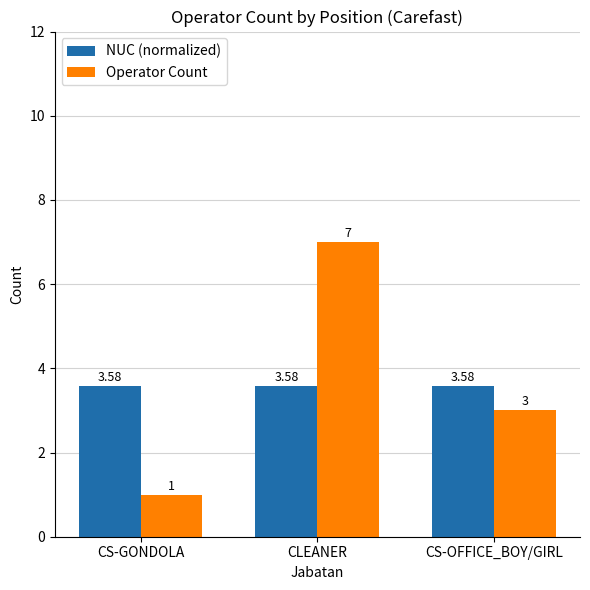

Which series has the largest range (max minus min)?

Operator Count